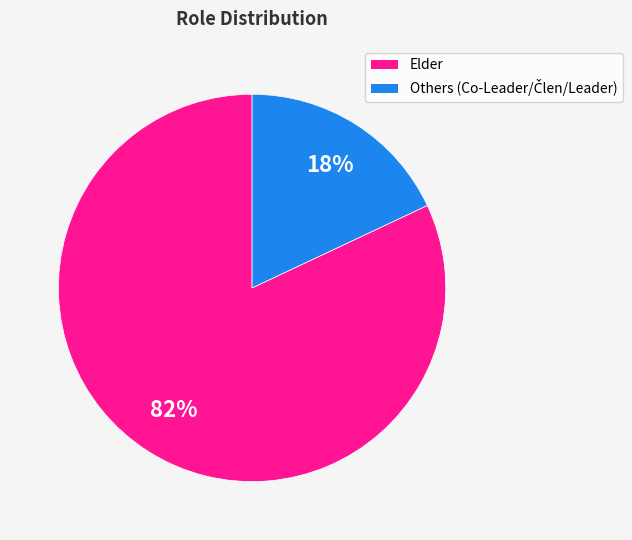

How many slices are in this pie chart?

2